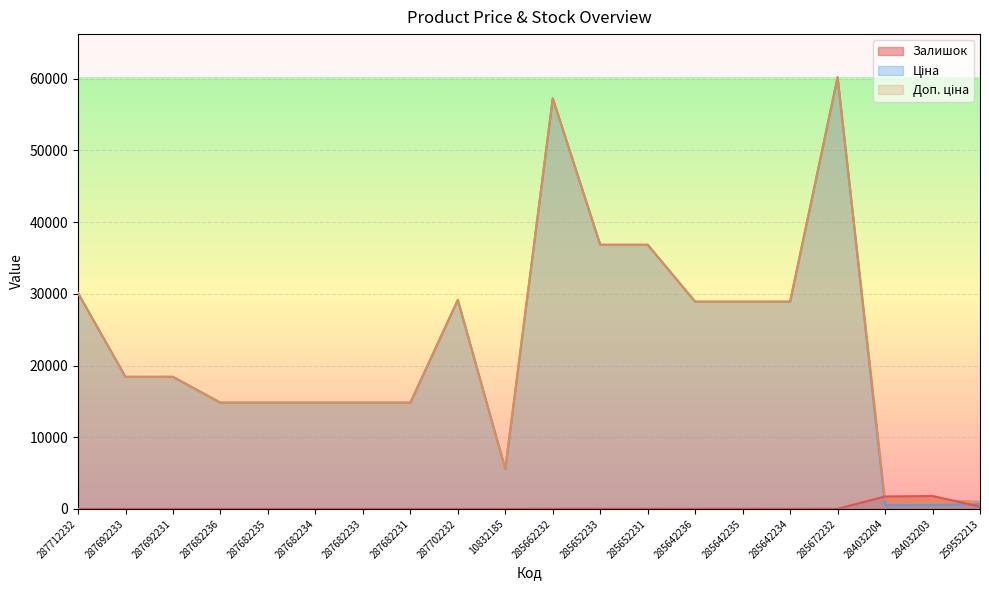

The value of Ціна at 285652233 is 36841.8. True or false?

True